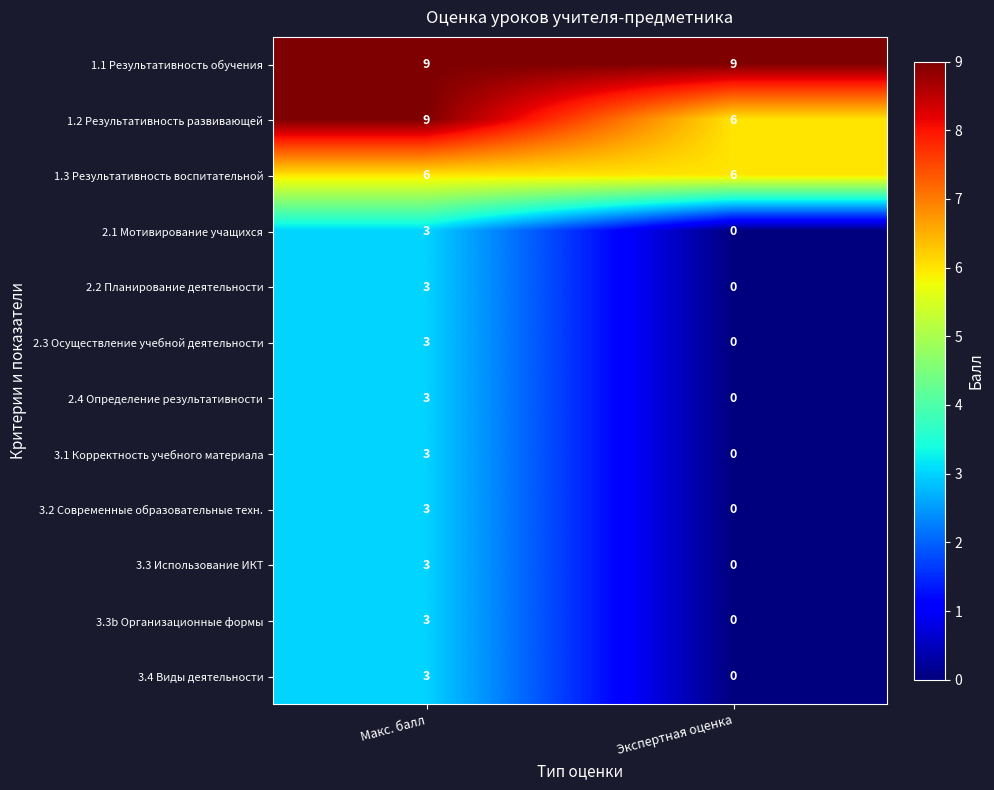

What is the sum of the 1.3 Результативность воспитательной values at Макс. балл and Экспертная оценка?

12